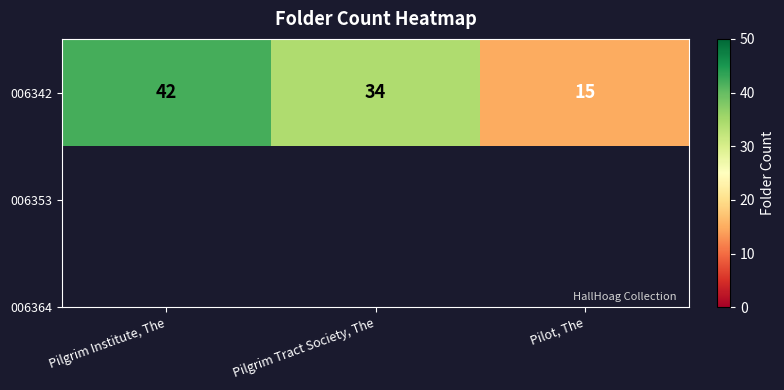

What is the ratio of the value at Pilgrim Institute, The to the value at Pilot, The?

2.8